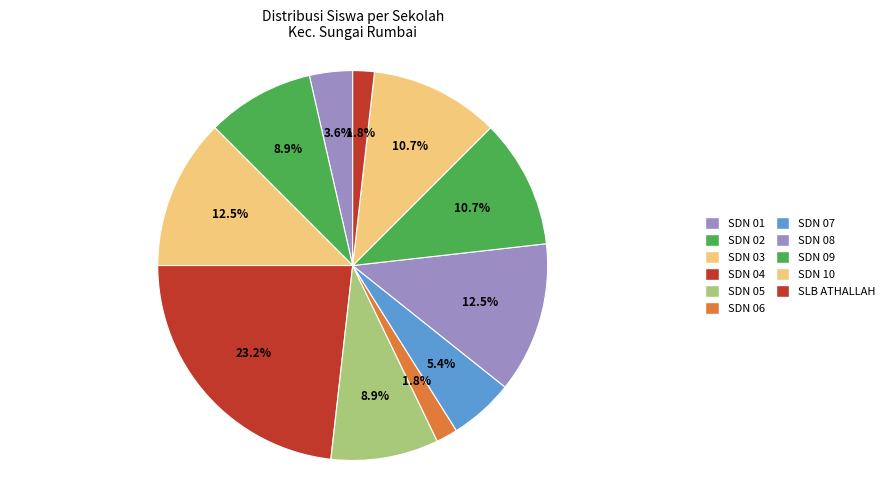

How many segments does this pie chart have?

11